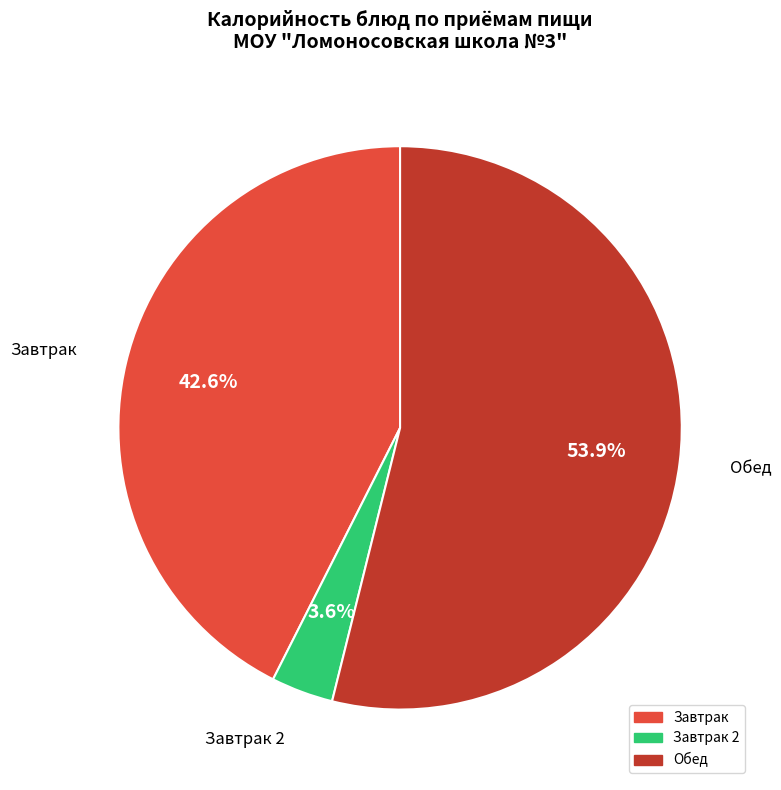

Count the number of slices in the pie.

3